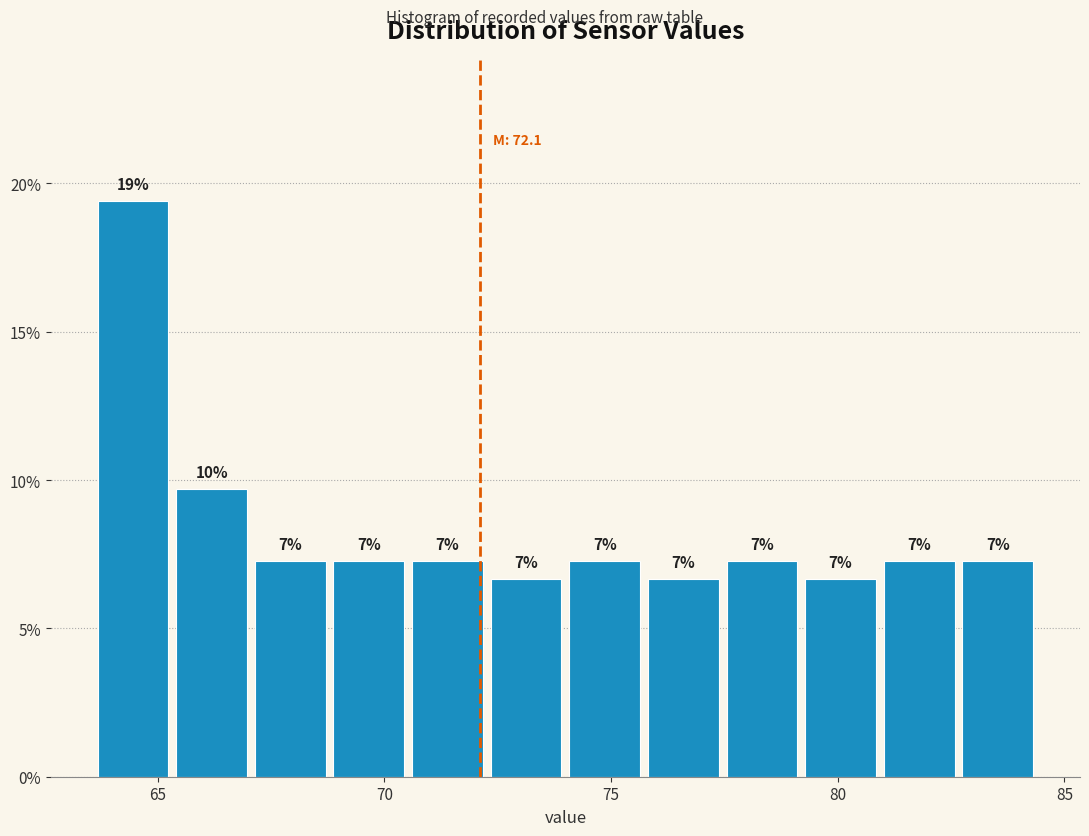

Read against the x-axis, roughly where is the centre of the tallest bar?

64.5